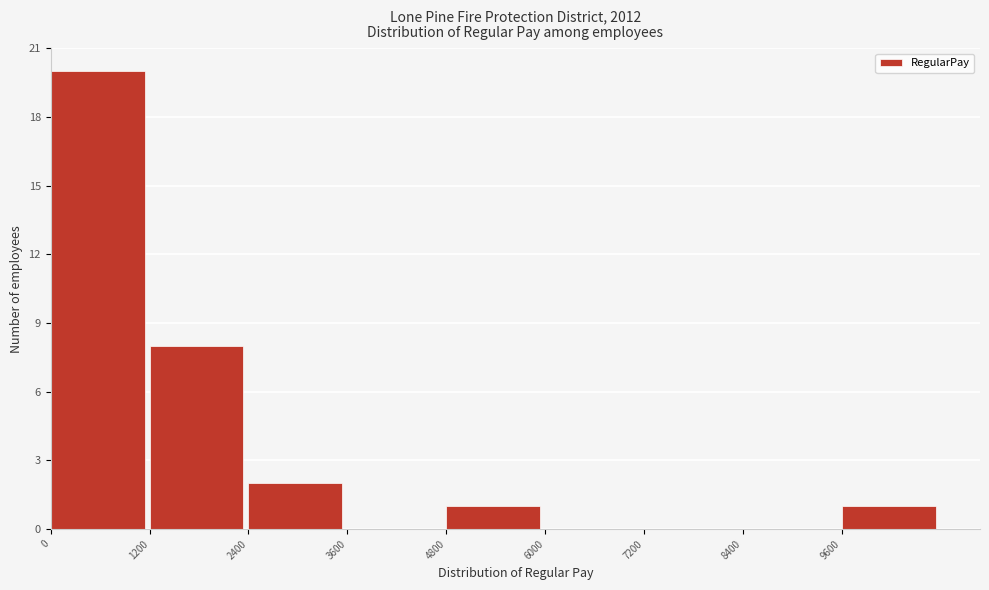

Reading left to right, transcribe this chart: for each bar, give the range it covers on the x-axis and its height. The values are not printed on the chart, so give them approximately, as read against the axis.

0 to 1200: 20
1200 to 2400: 8
2400 to 3600: 2
3600 to 4800: 0
4800 to 6000: 1
6000 to 7200: 0
7200 to 8400: 0
8400 to 9600: 0
9600 to 10800: 1